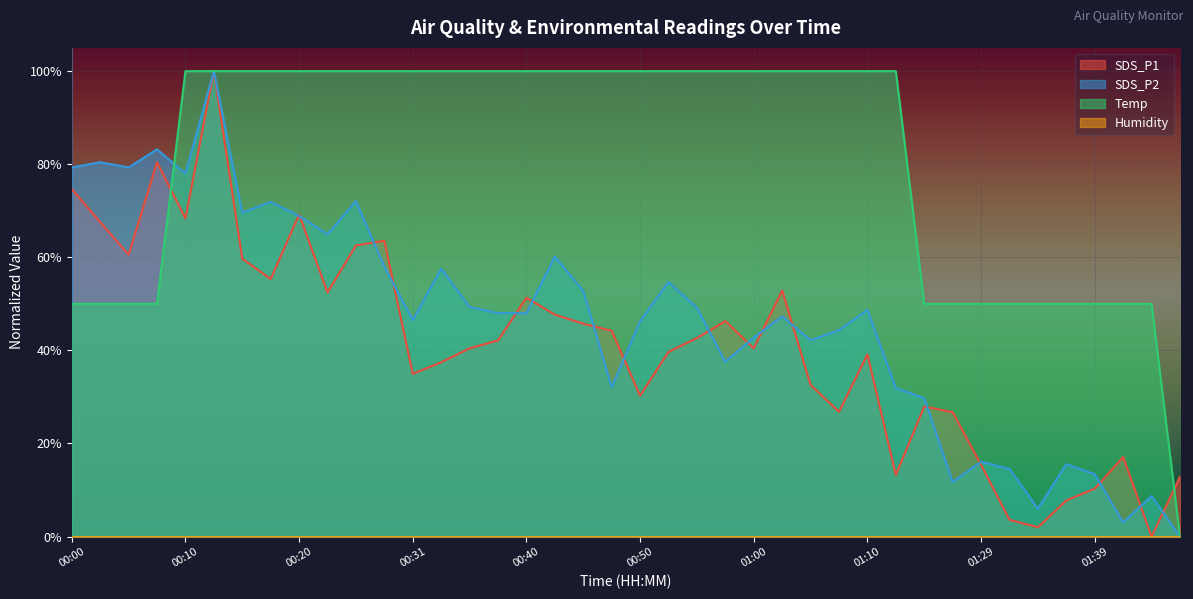

What is the difference between the maximum and second lowest values in the SDS_P1 series?

98.0